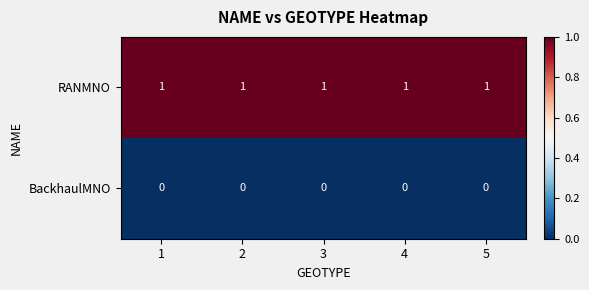

Is the value of RANMNO at 3 greater than the value of BackhaulMNO at 3?

Yes